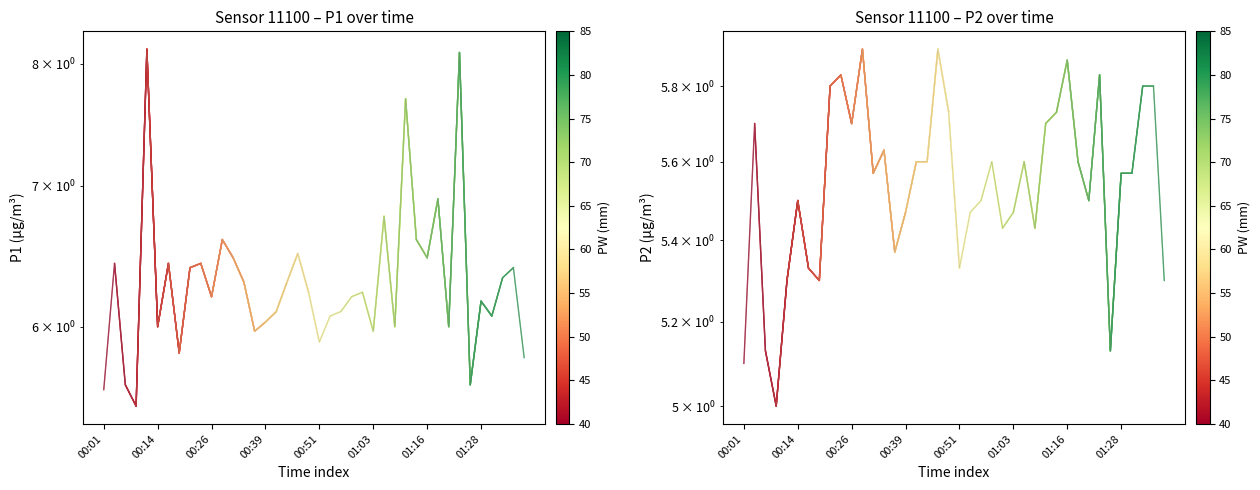

What is the spread (max minus min) of values at 24?

0.8